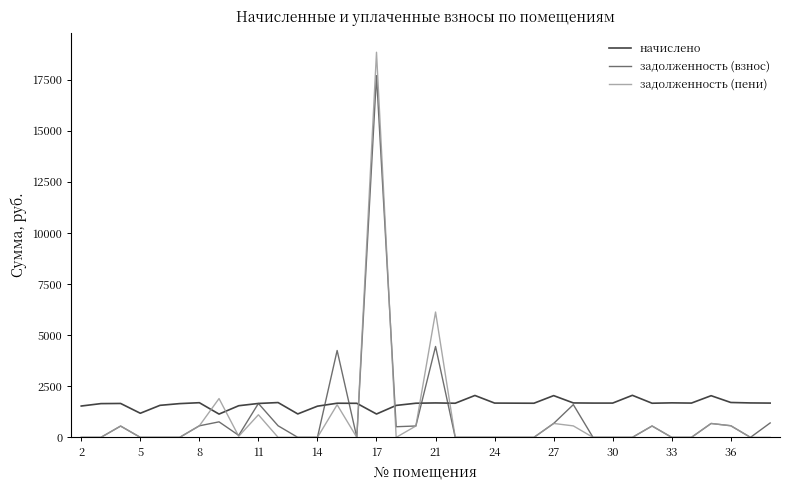

What is the maximum value for задолженность (пени)?

18842.1